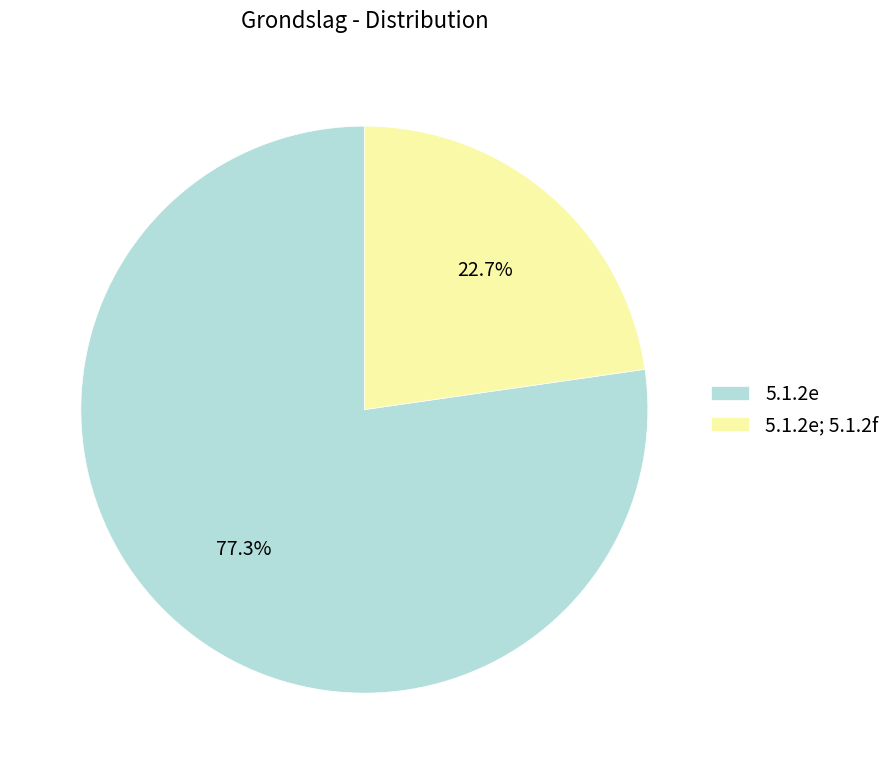

Between 5.1.2e and 5.1.2e; 5.1.2f, which is larger?

5.1.2e